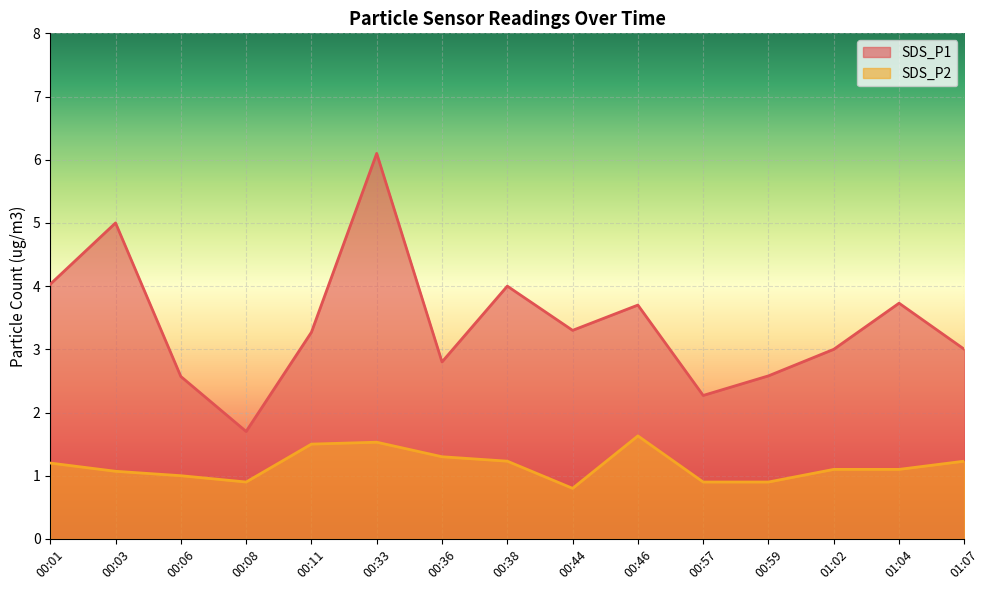

Rank the series by their maximum value, from highest to lowest.

SDS_P1, SDS_P2